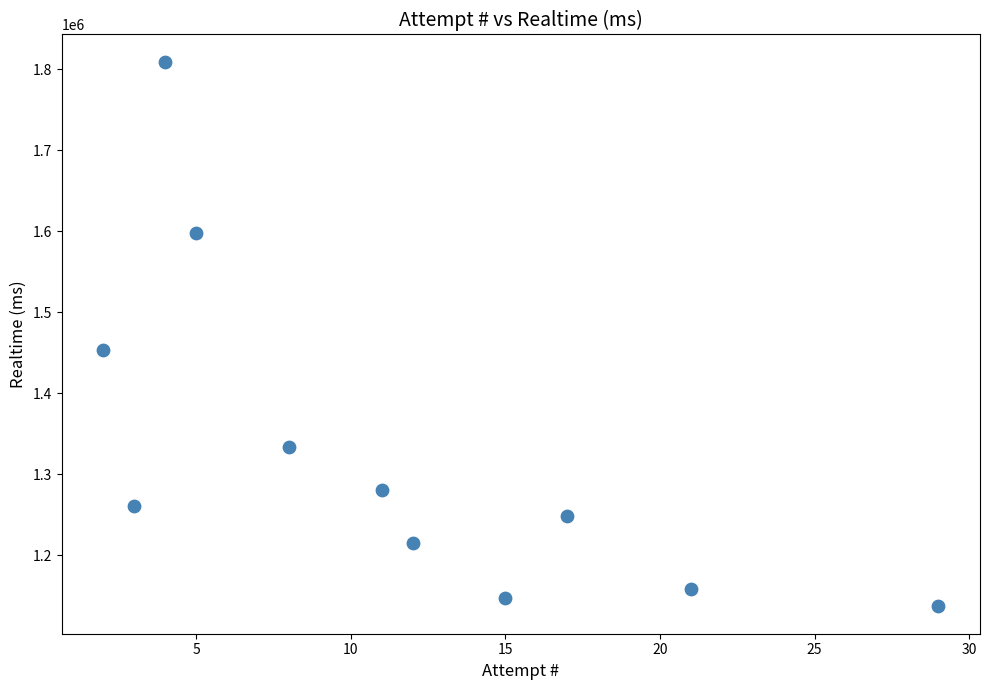

What is the range of X values (max minus min)?

27